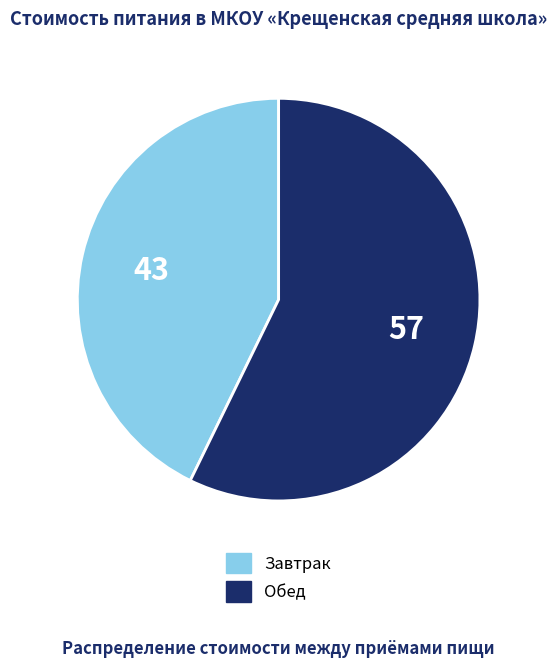

Is there any slice that represents more than half of the pie?

Yes